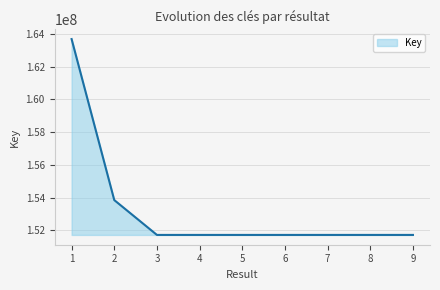

True or false: the data shows 151714462 at 7.

True